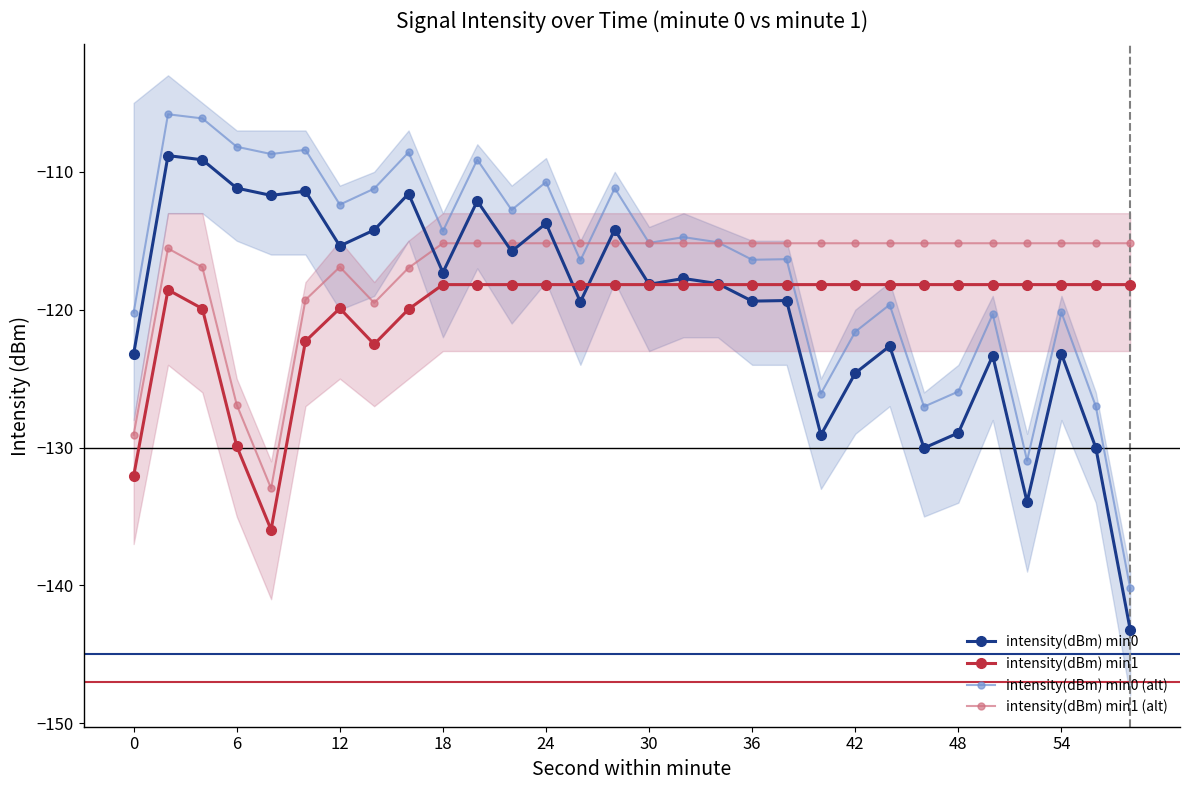

What is the approximate value of intensity(dBm) min1 (alt) at 24?

-115.2